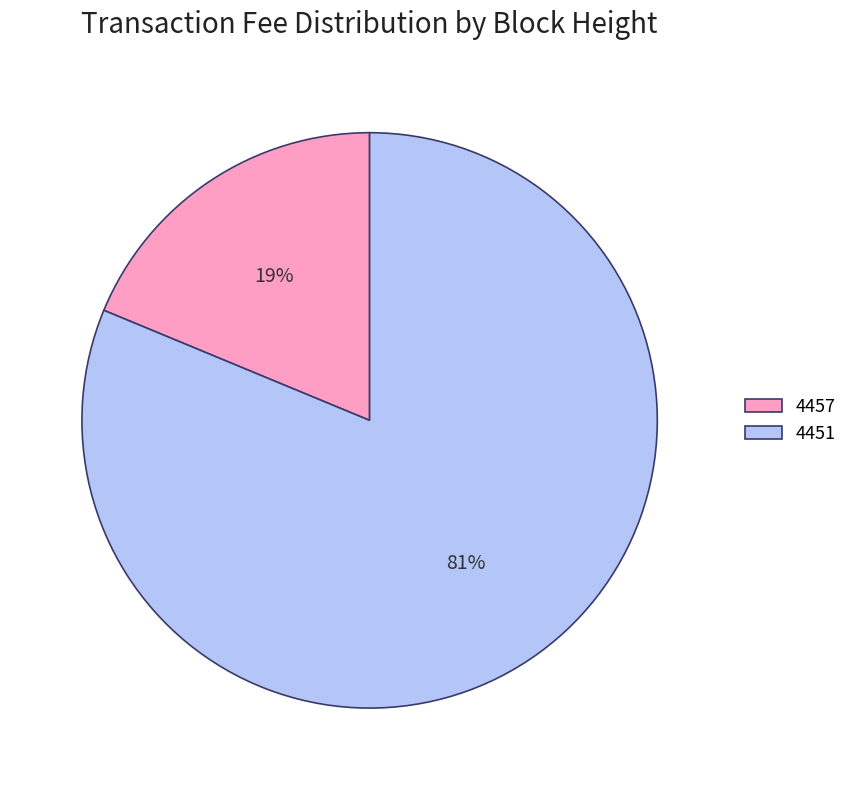

To the nearest percent, what is the combined percentage of 4451 and 4457?

100%